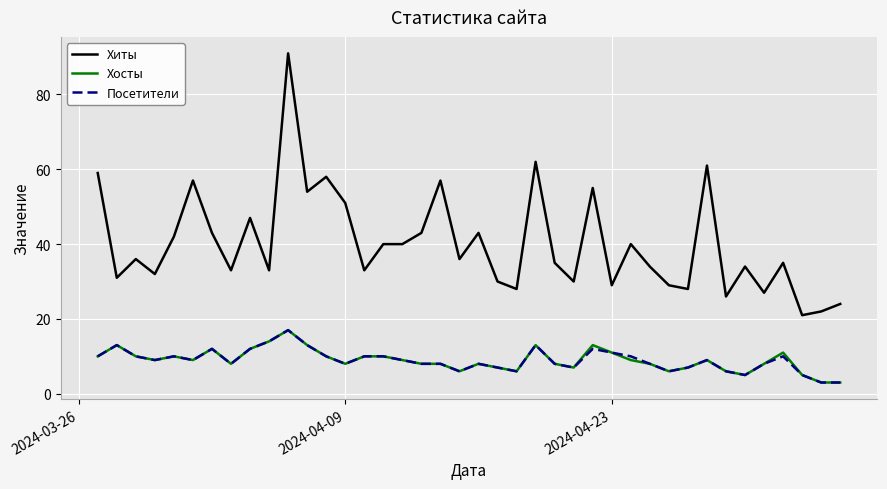

True or false: Посетители and Хиты cross at least once.

False